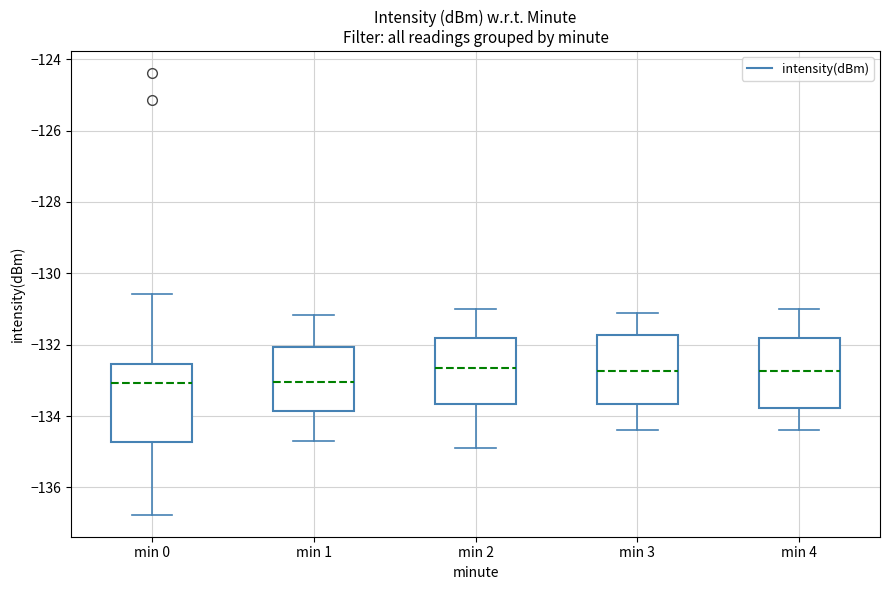

Which box is the tallest, from its lower edge to its upper edge?

min 0